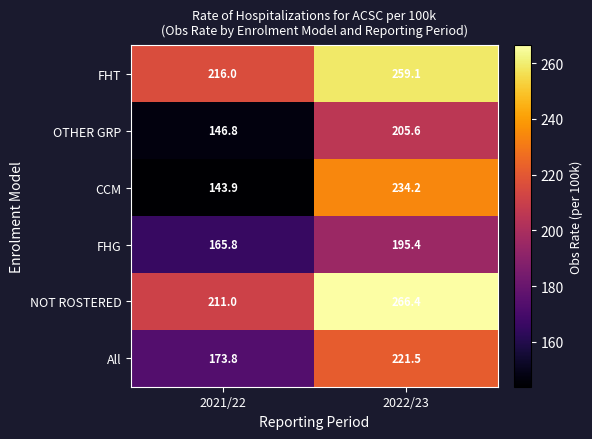

Reading left to right, what are all the values shown in this chart?

FHT: 216.0	259.1
OTHER GRP: 146.8	205.6
CCM: 143.9	234.2
FHG: 165.8	195.4
NOT ROSTERED: 211.0	266.4
All: 173.8	221.5